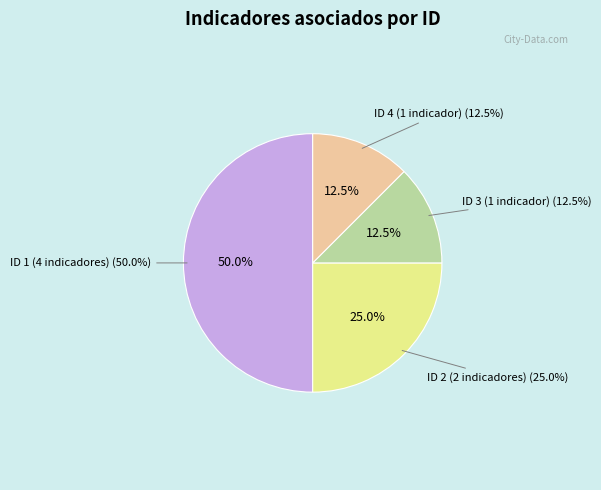

Approximately how many times larger is the value at ID 1 (4 indicadores) compared to ID 2 (2 indicadores)?

2.0